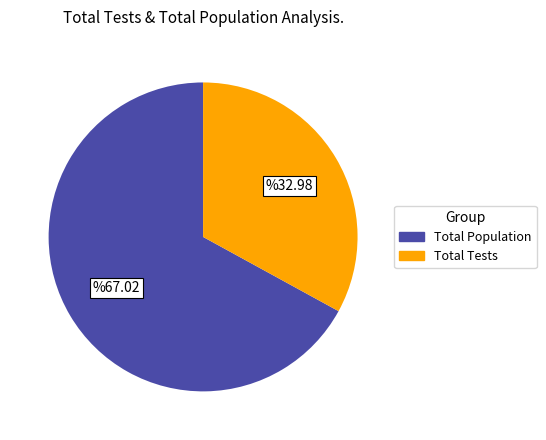

Does any single category account for the majority?

Yes